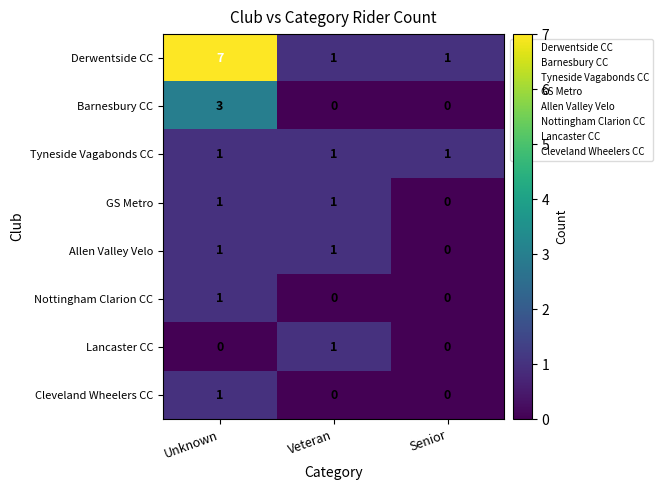

What is the average value of the Derwentside CC series?

3